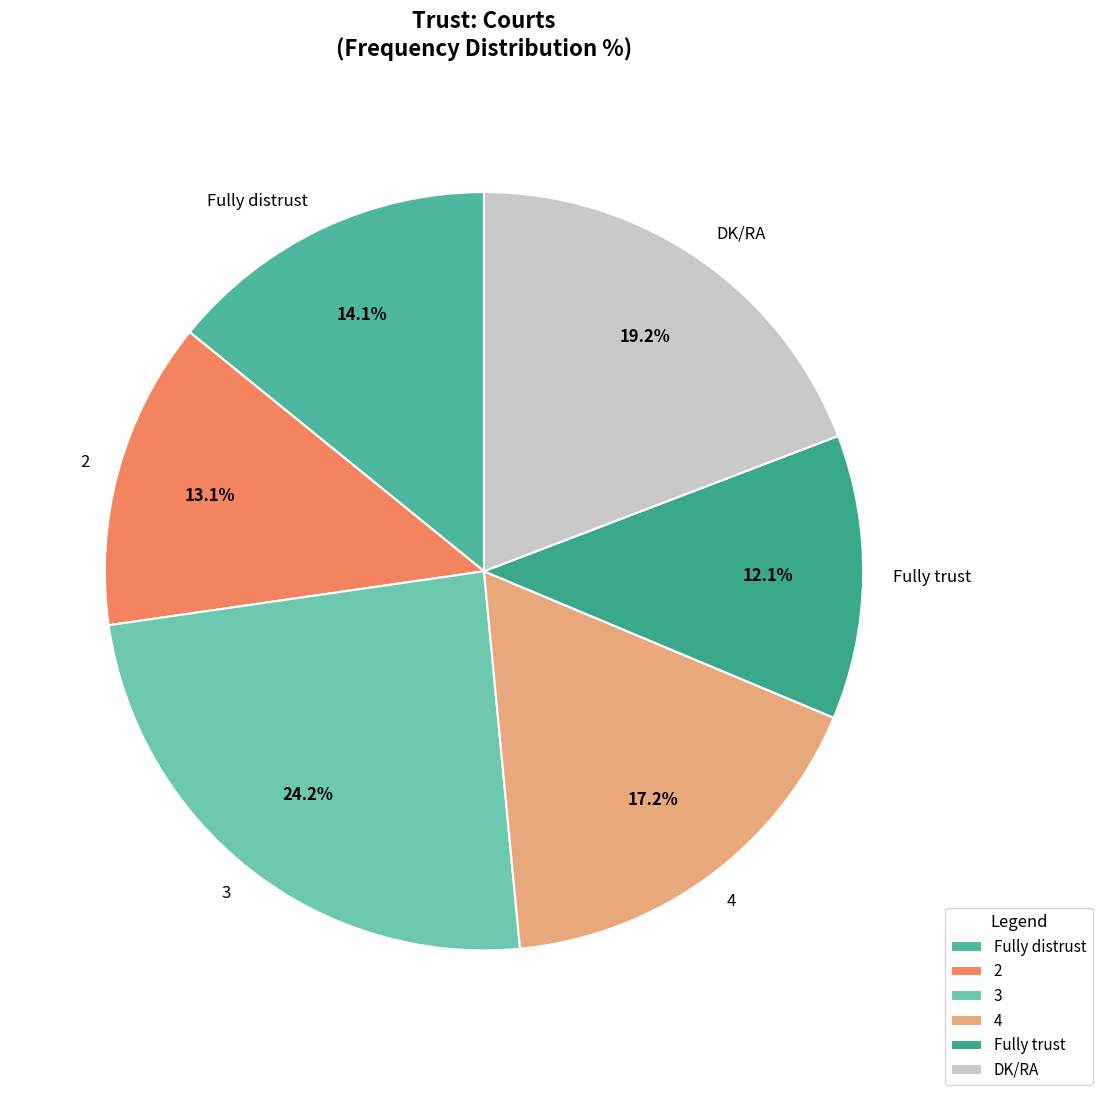

Rank the categories by value from highest to lowest.

3, DK/RA, 4, Fully distrust, 2, Fully trust